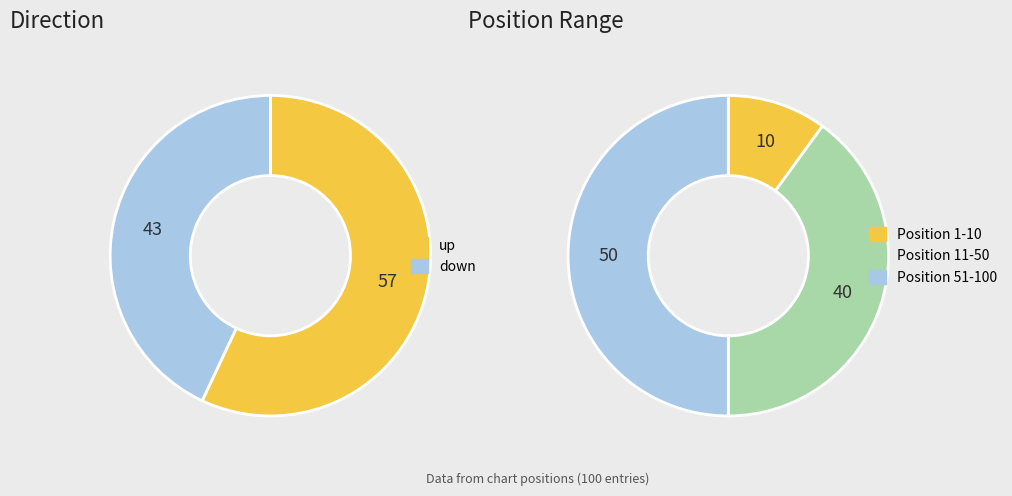

To the nearest percent, what is the difference between the largest and smallest slice percentages?

14%